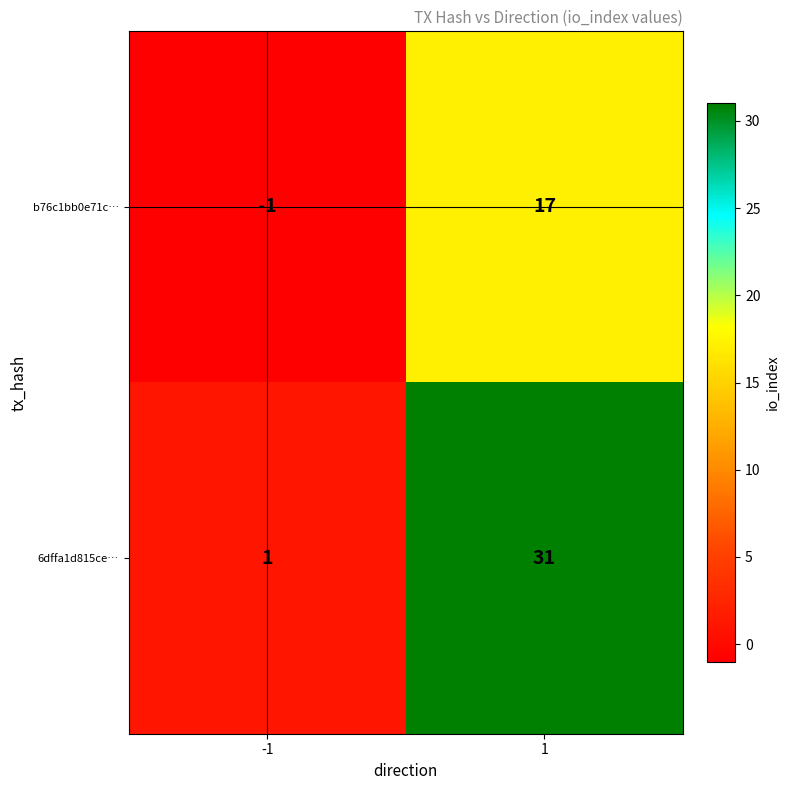

Rank the series by their average value, from lowest to highest.

b76c1bb0e71c…, 6dffa1d815ce…